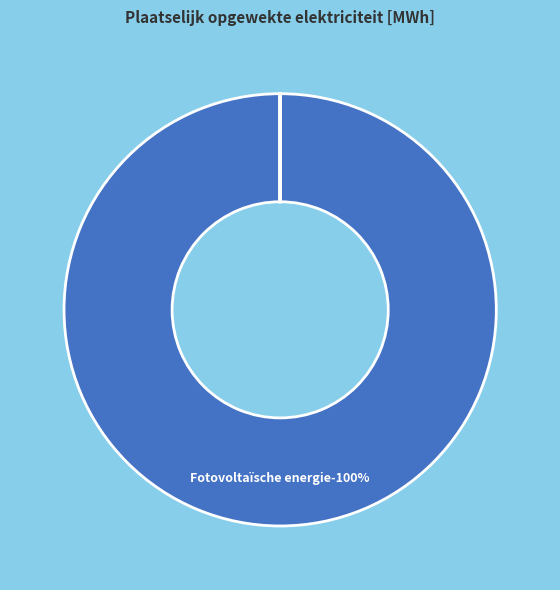

Is it true that Warmtekrachtkoppeling is 13% of the pie?

False